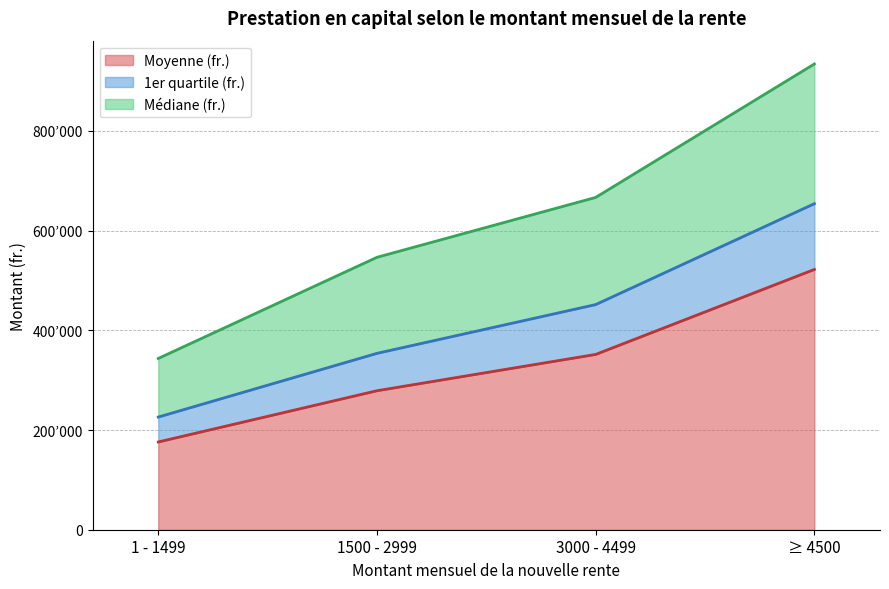

Read the 1er quartile (fr.) value at ≥ 4500.

654190.8